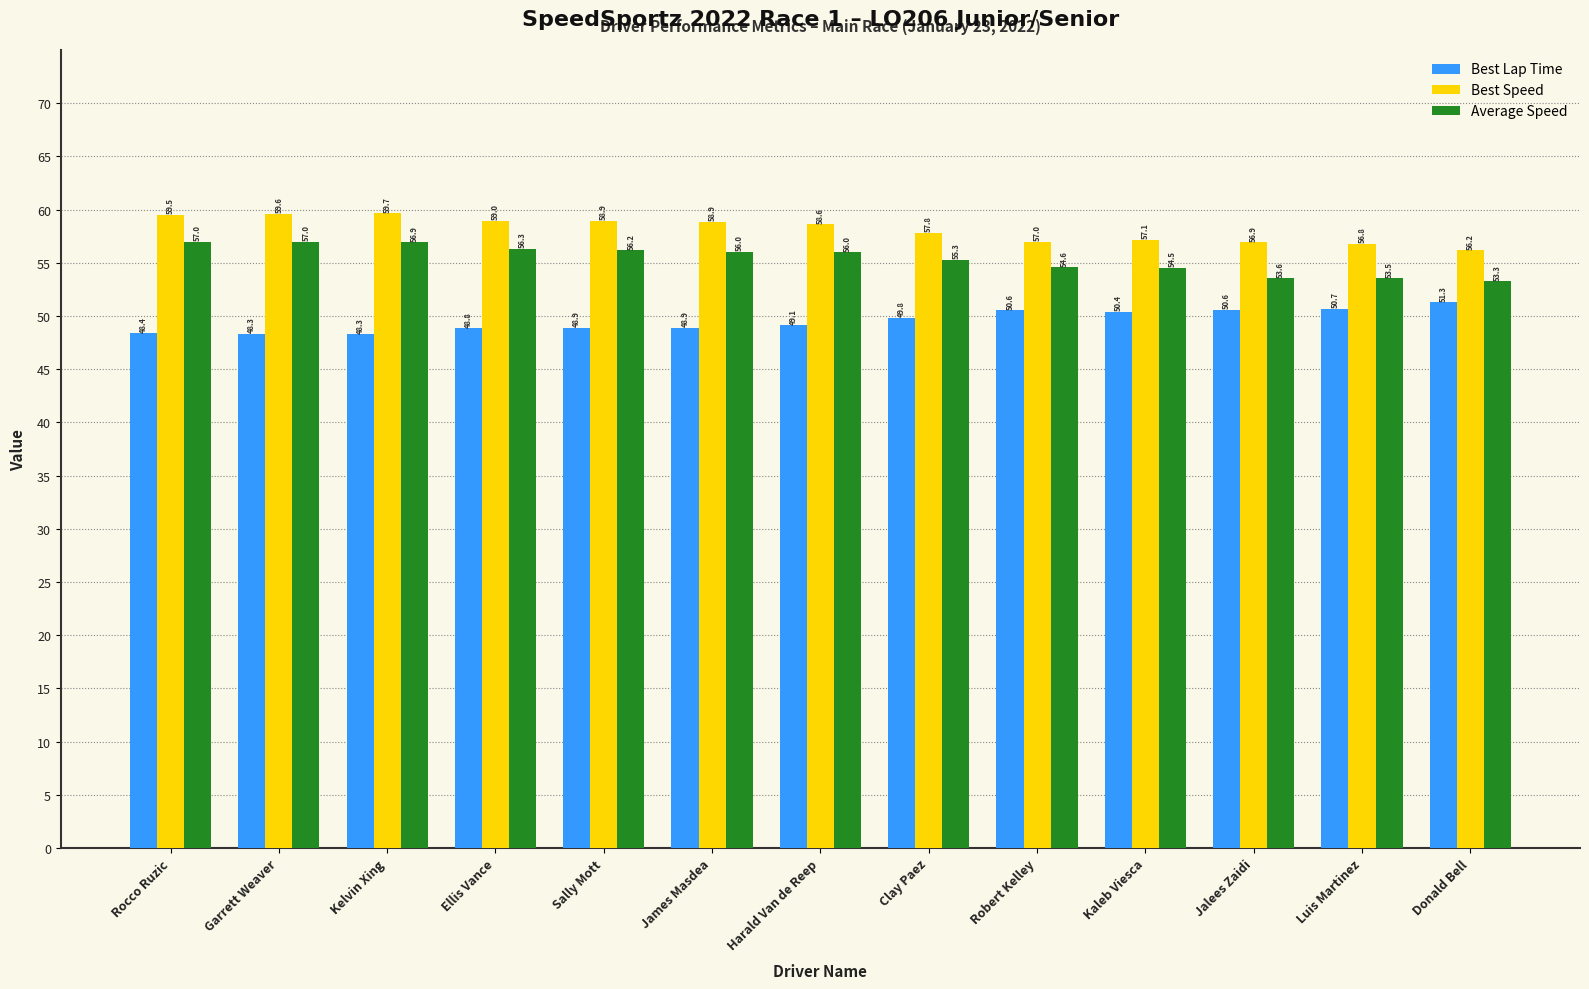

Rank the series by their average value, from highest to lowest.

Best Speed, Average Speed, Best Lap Time